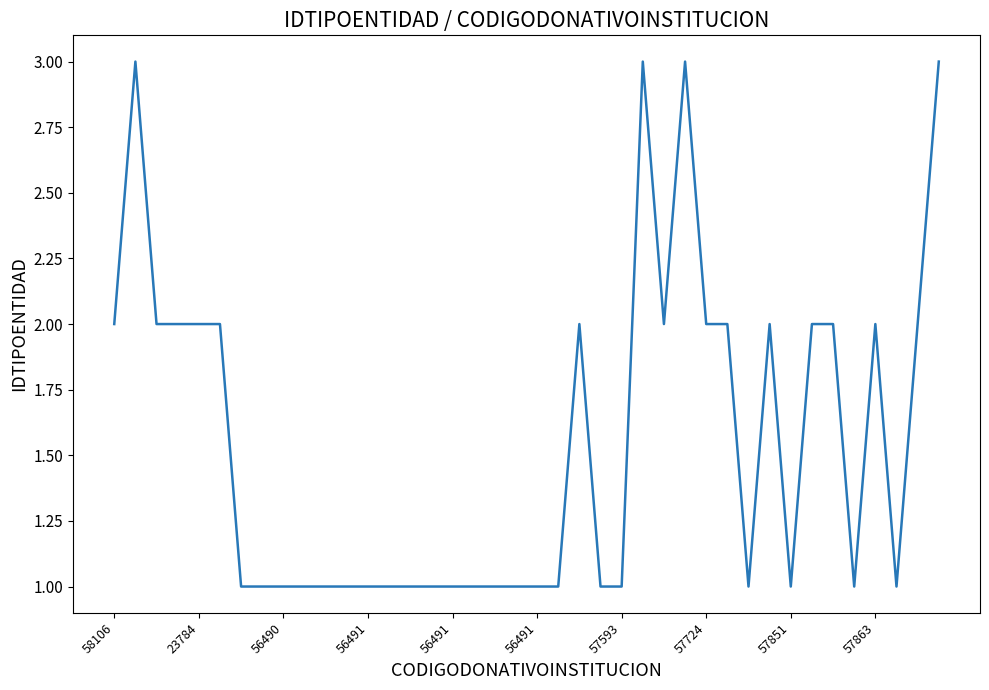

What is the greatest value displayed?

3